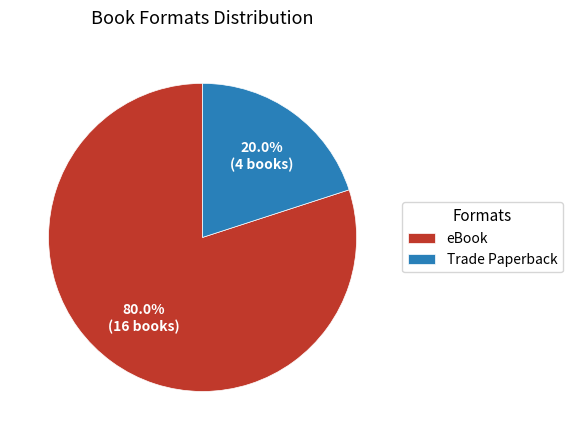

How much of the chart is everything except eBook?

20.0%